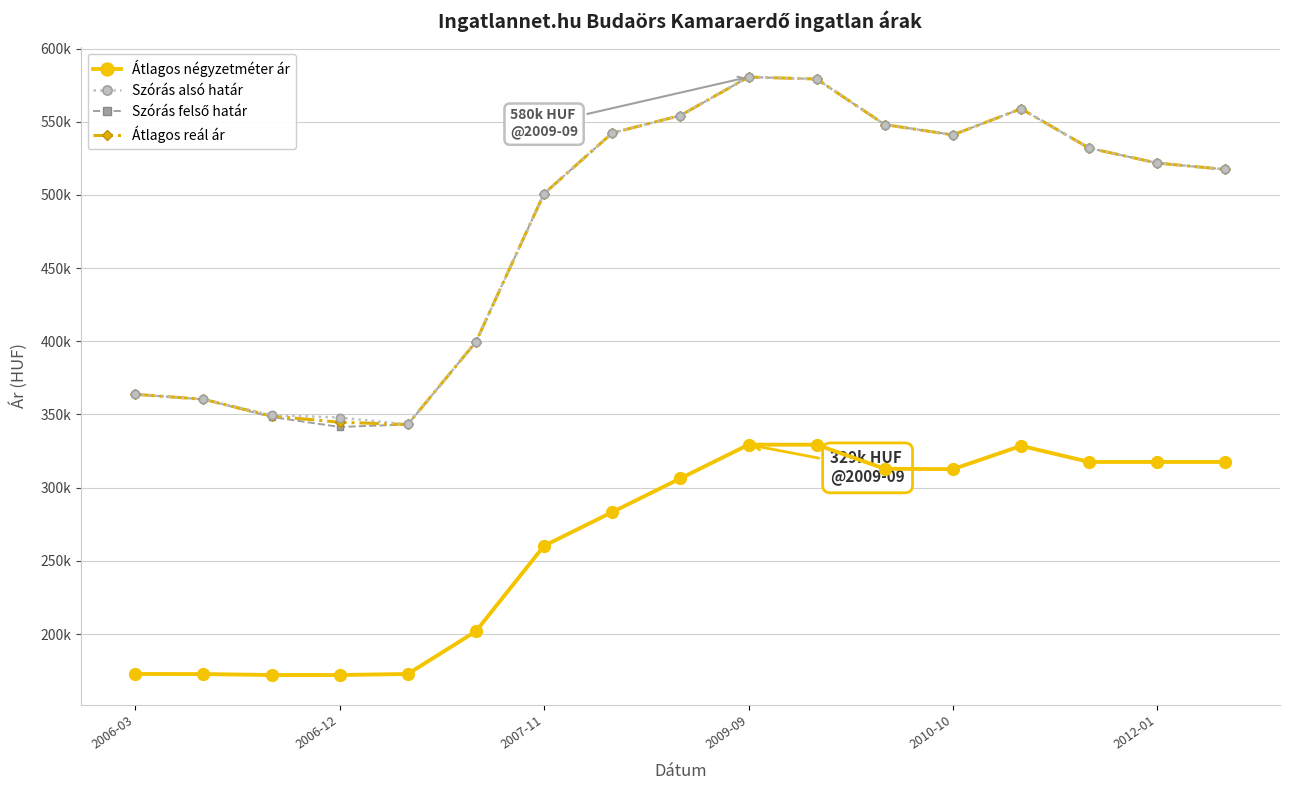

True or false: Átlagos reál ár has more than 0 points higher than both neighbors.

True